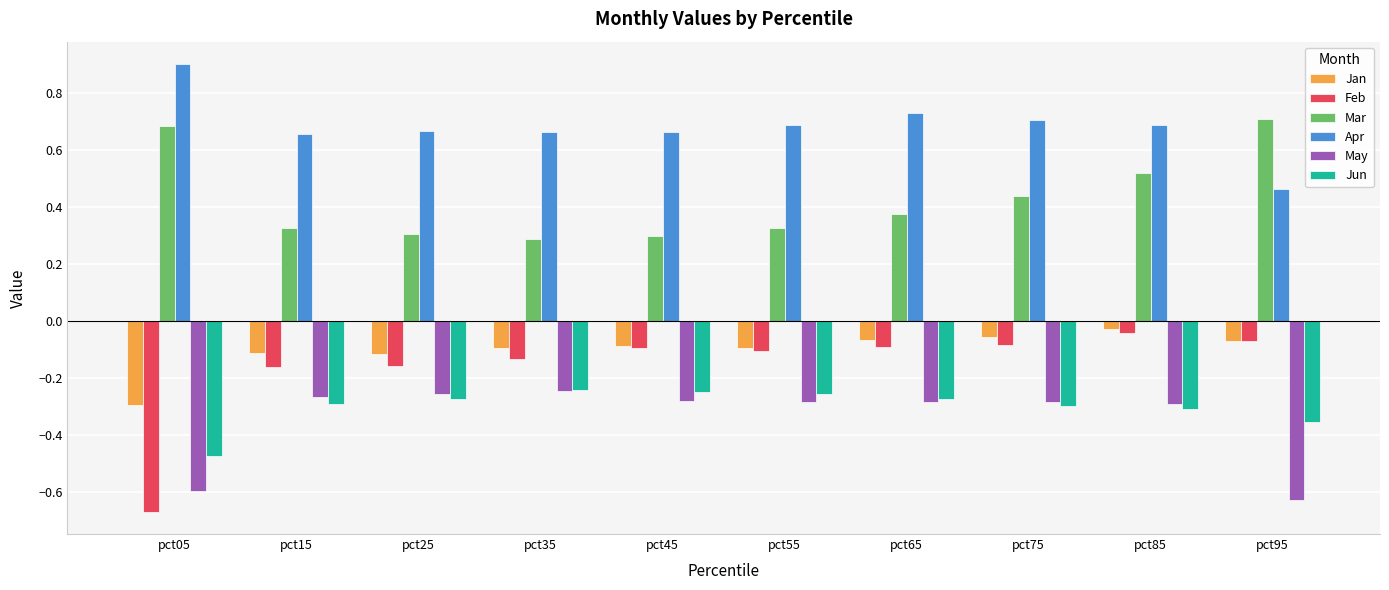

Between pct25 and pct75, which series saw the biggest shift?

Mar